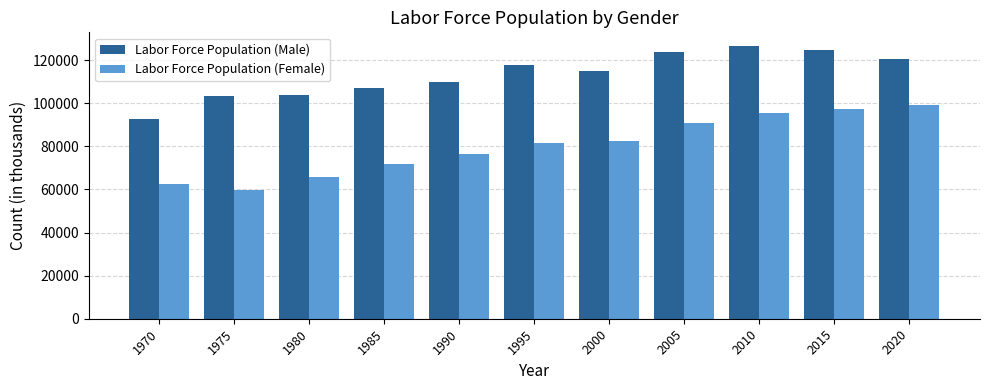

What is the sum of the Labor Force Population (Female) values at 2015 and 2020?

196496